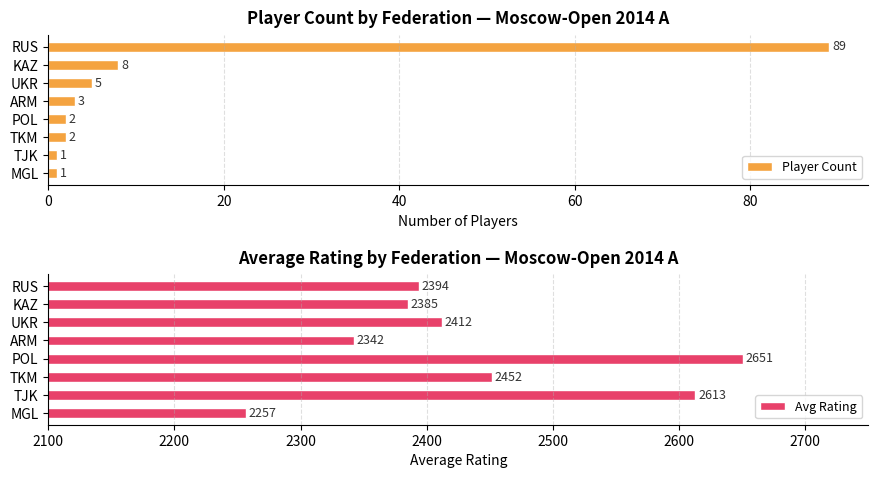

The Player Count series shows 8 at KAZ. True or false?

True